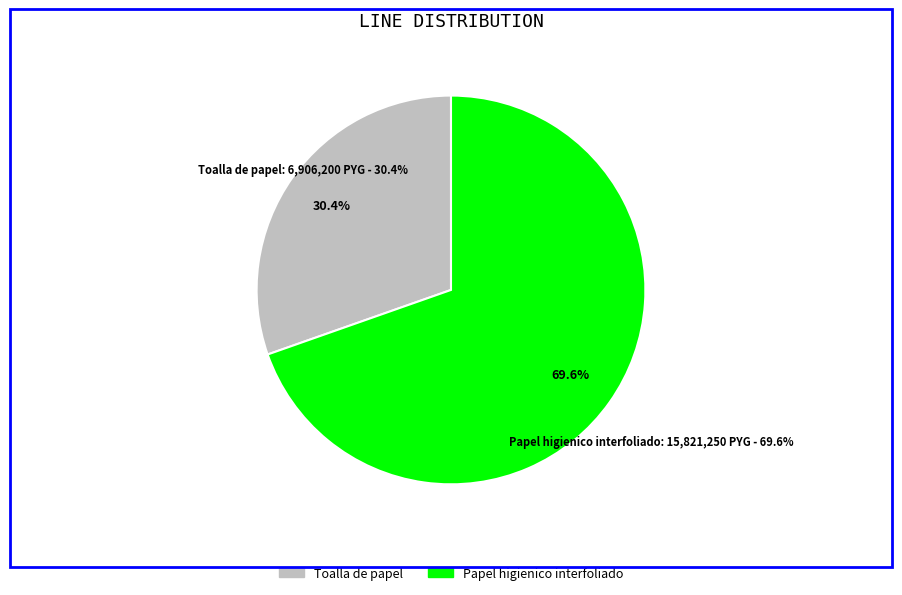

Approximately how many times larger is the value at Papel higienico interfoliado compared to Toalla de papel p/ cocina de hojas dobles?

2.3